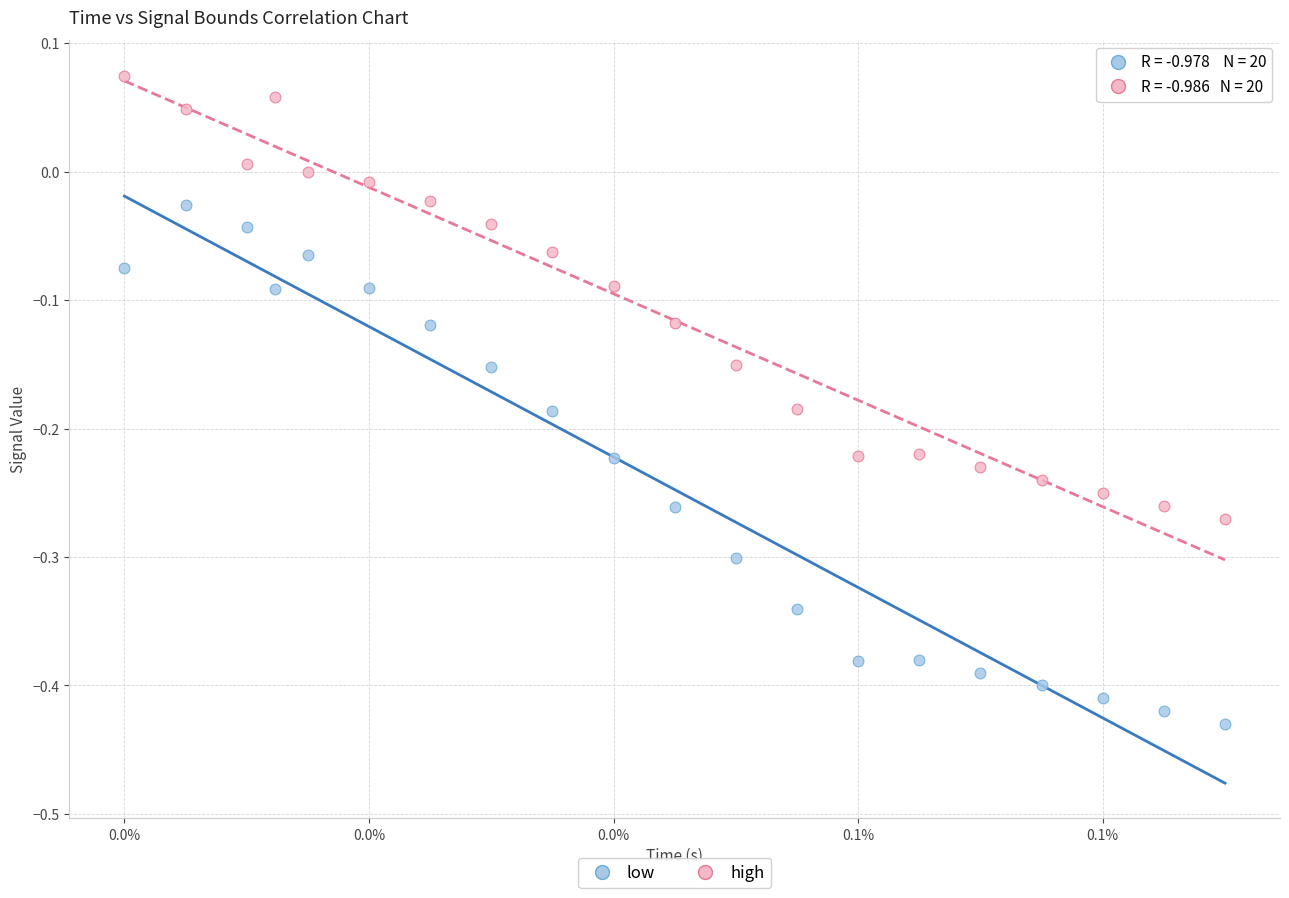

Which series reaches the minimum Y coordinate?

low